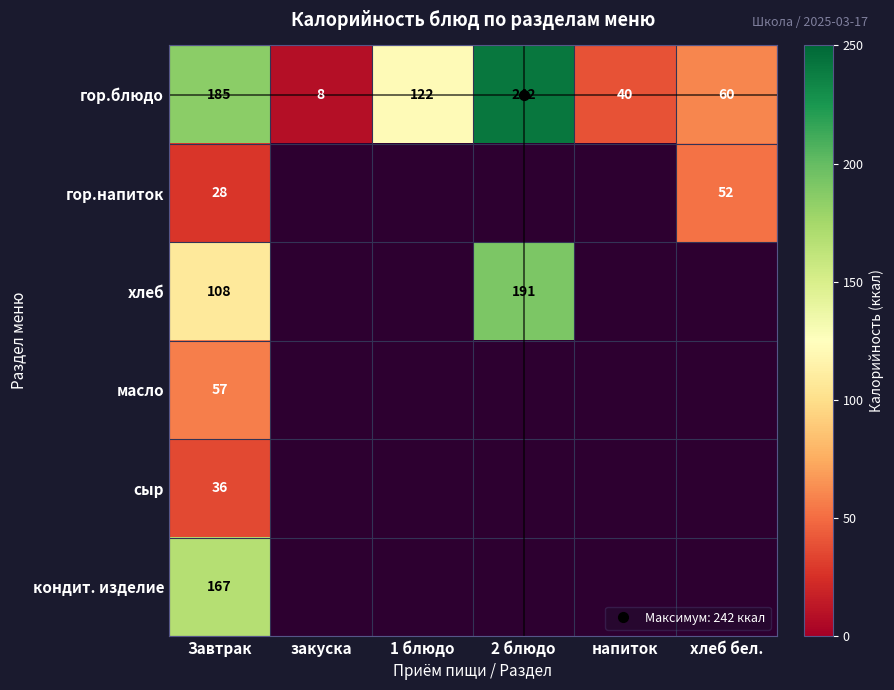

Which series changed the most between Завтрак and хлеб бел.?

гор.блюдо